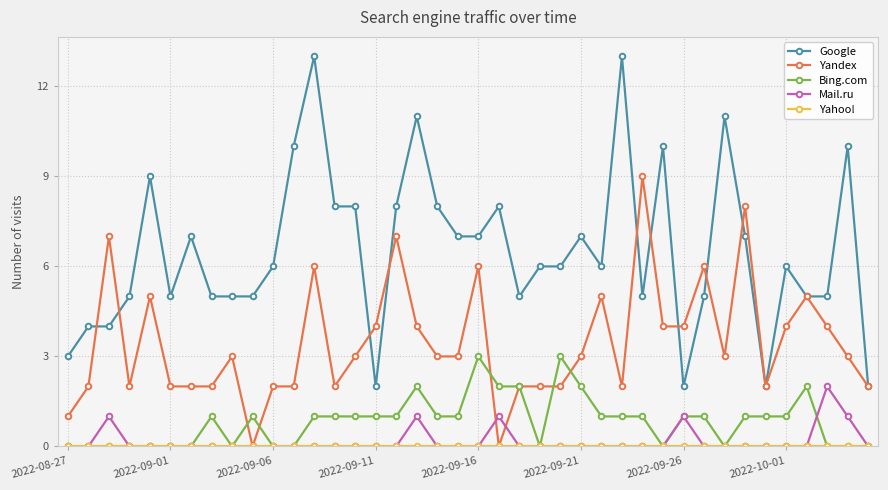

Which series has the largest range (max minus min)?

Google